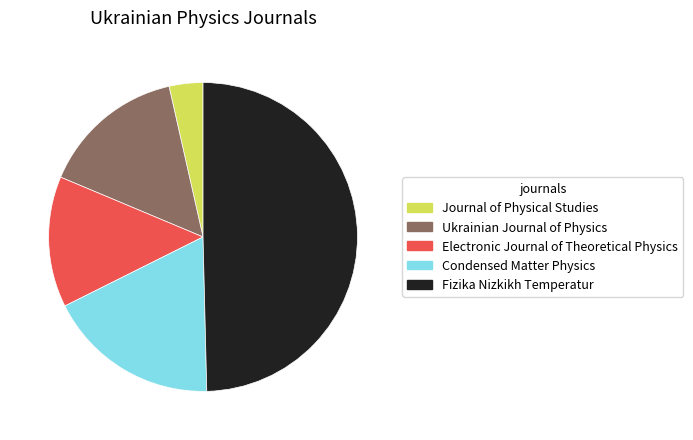

Is Ukrainian Journal of Physics the majority of the pie?

No